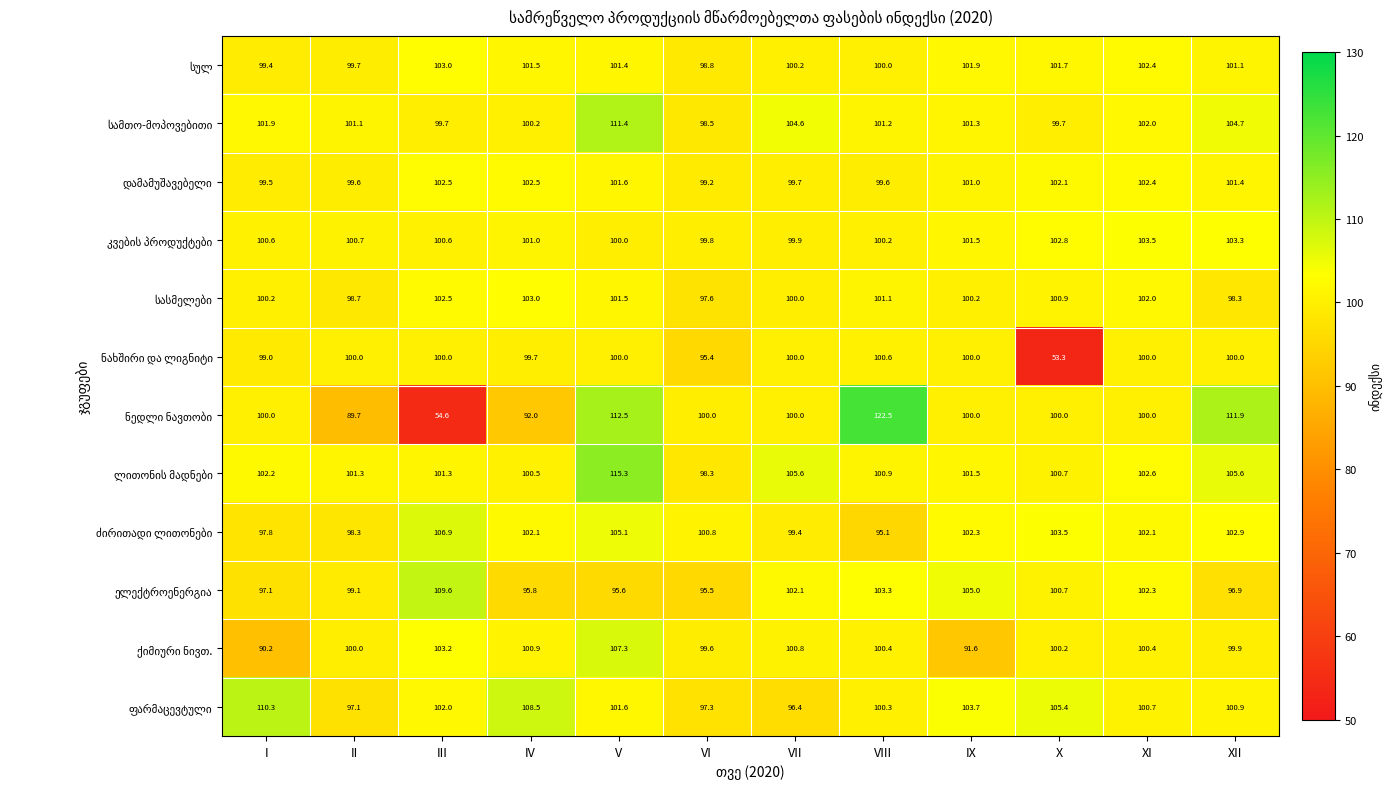

What is the total value across all series at XI?

1220.4